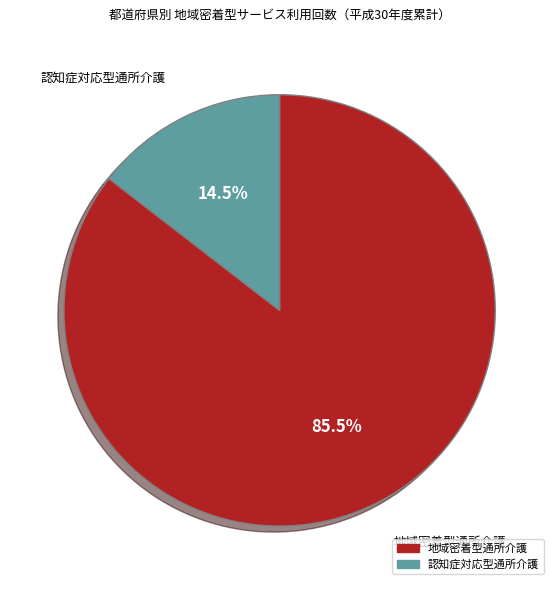

Which has a higher value, 地域密着型通所介護 or 認知症対応型通所介護?

地域密着型通所介護